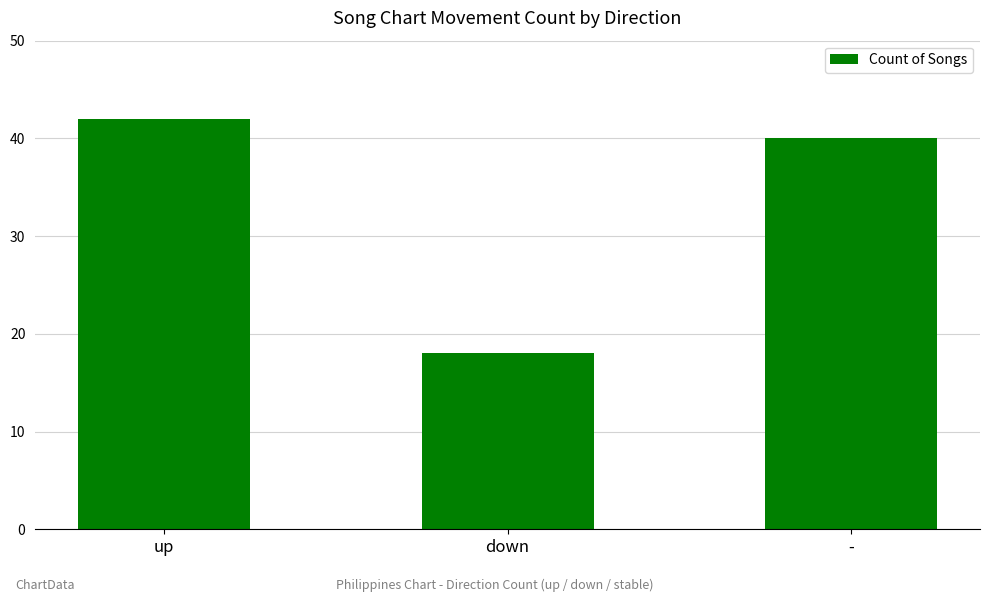

What is the difference between the maximum and minimum values?

24